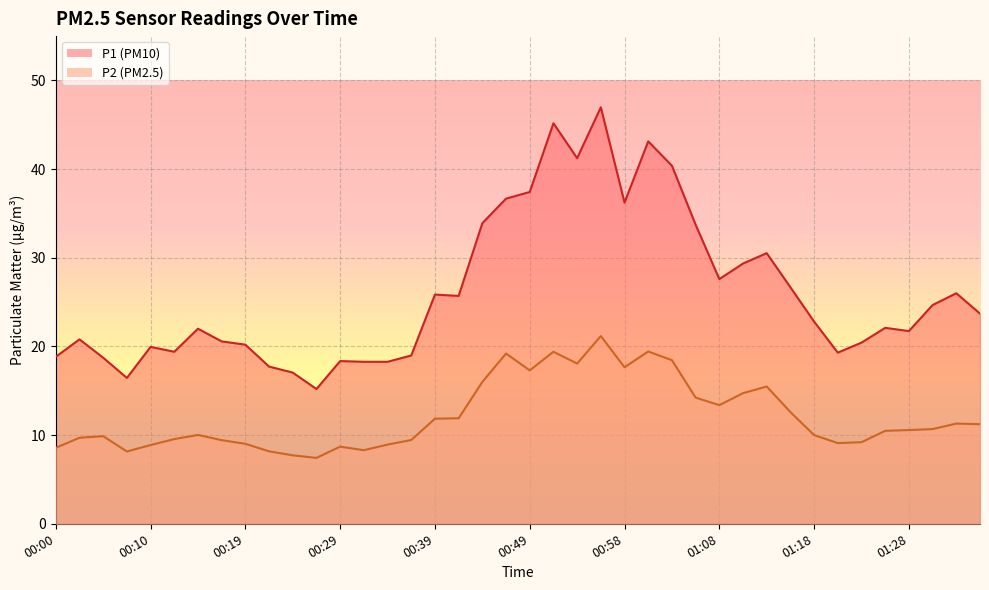

What is the difference between the P1 values at 01:32 and 00:00?

7.2